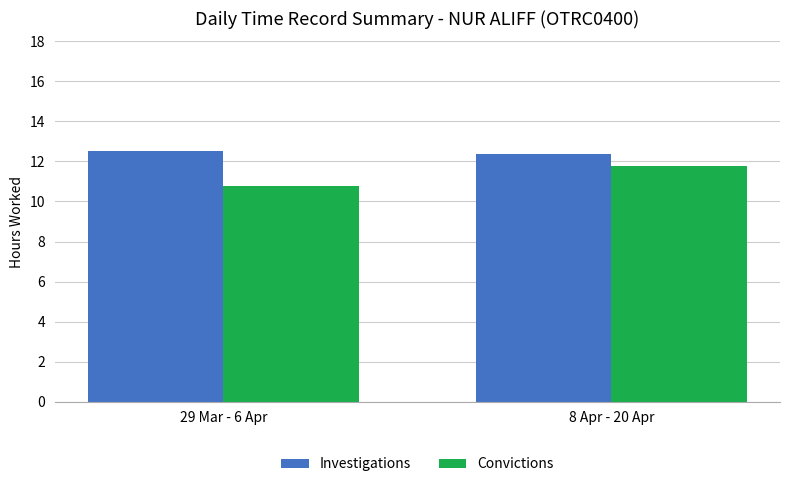

Which category has the highest value in the Investigations series?

29 Mar - 6 Apr